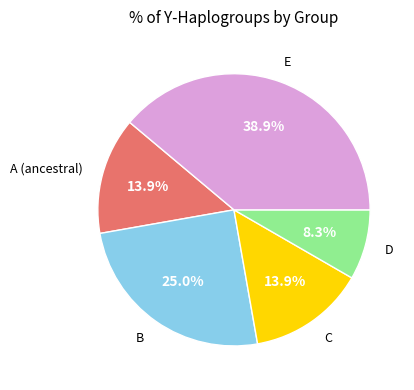

How many segments does this pie chart have?

5